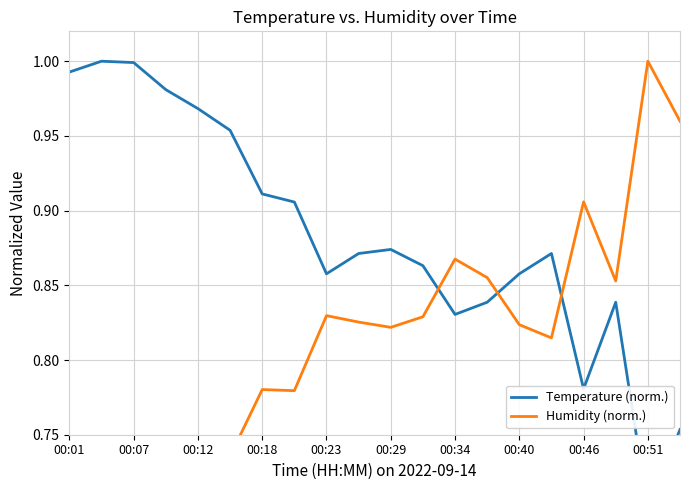

Which category has the highest value across all series?

00:07